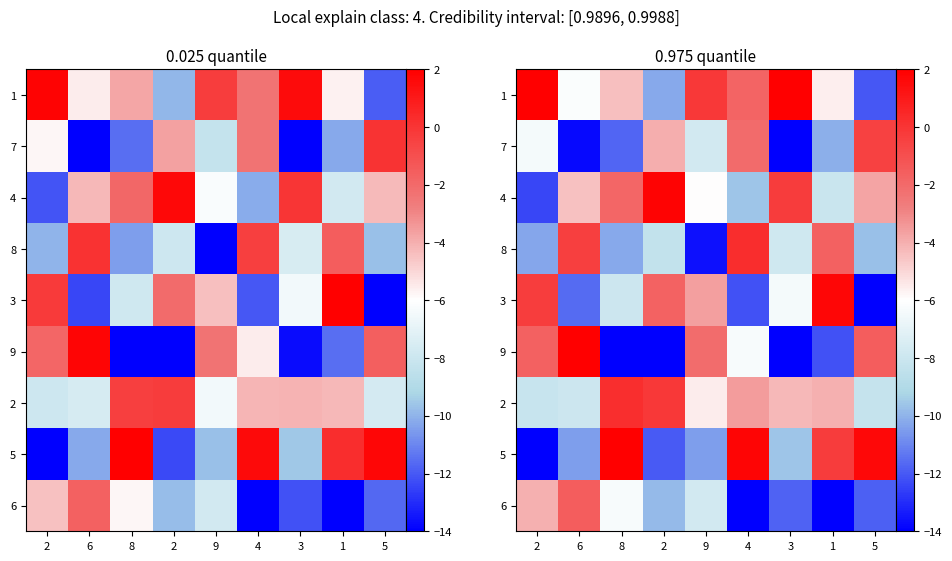

True or false: 1 has a value of -4.4 at 8.

True